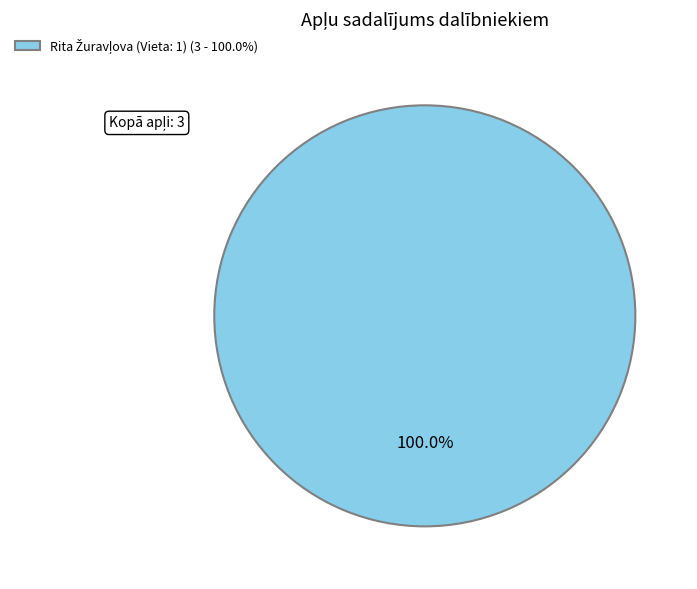

Does any single category account for the majority?

Yes